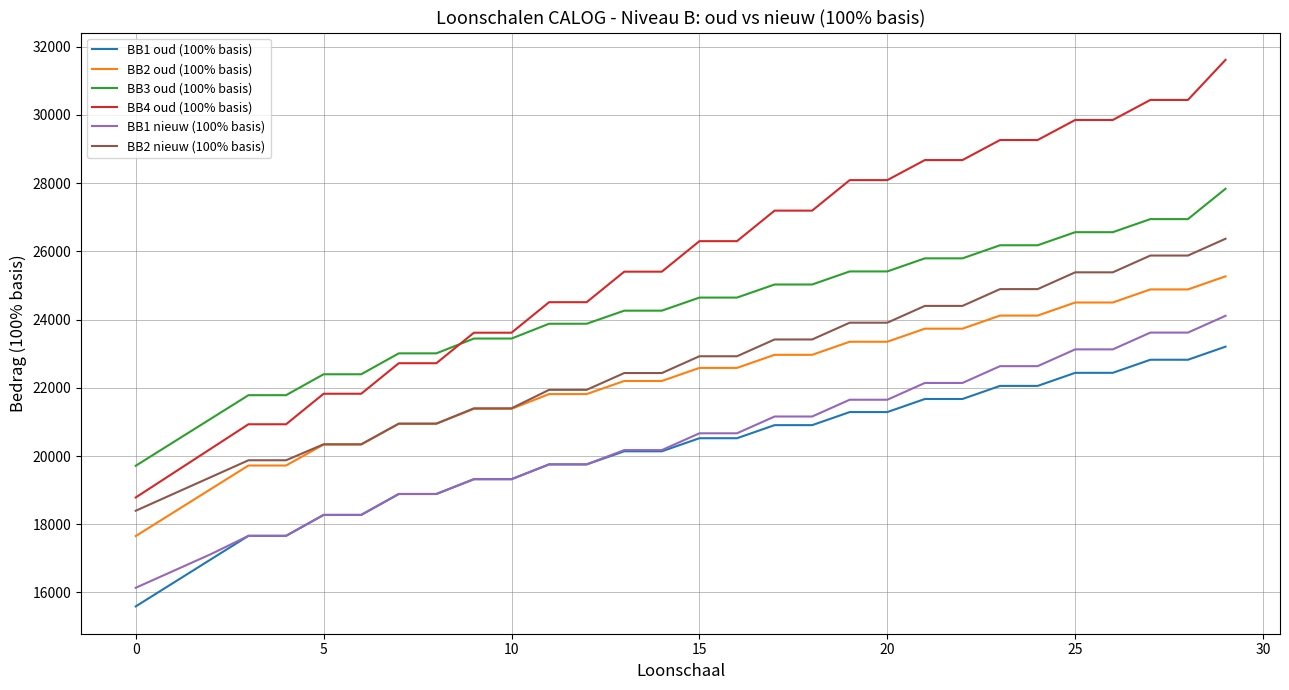

Which series has the largest total across all categories?

BB4 oud (100% basis)